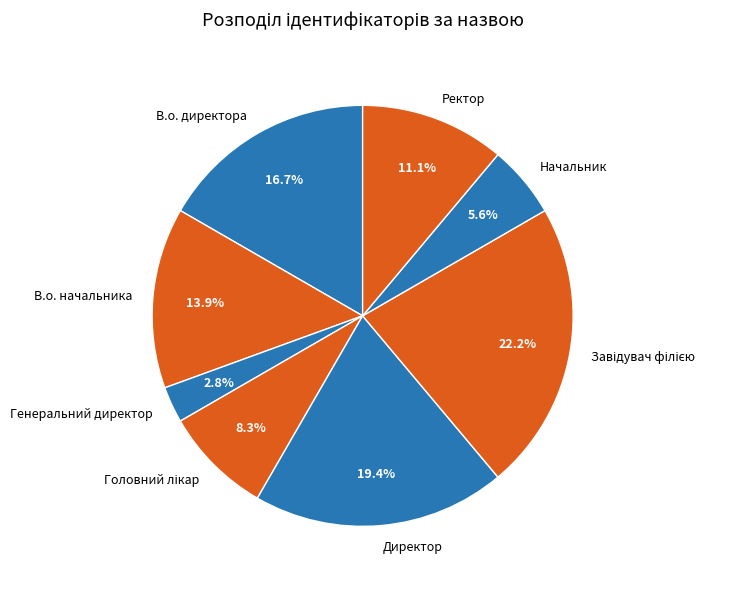

To the nearest percent, what percentage of the pie is Начальник?

6%